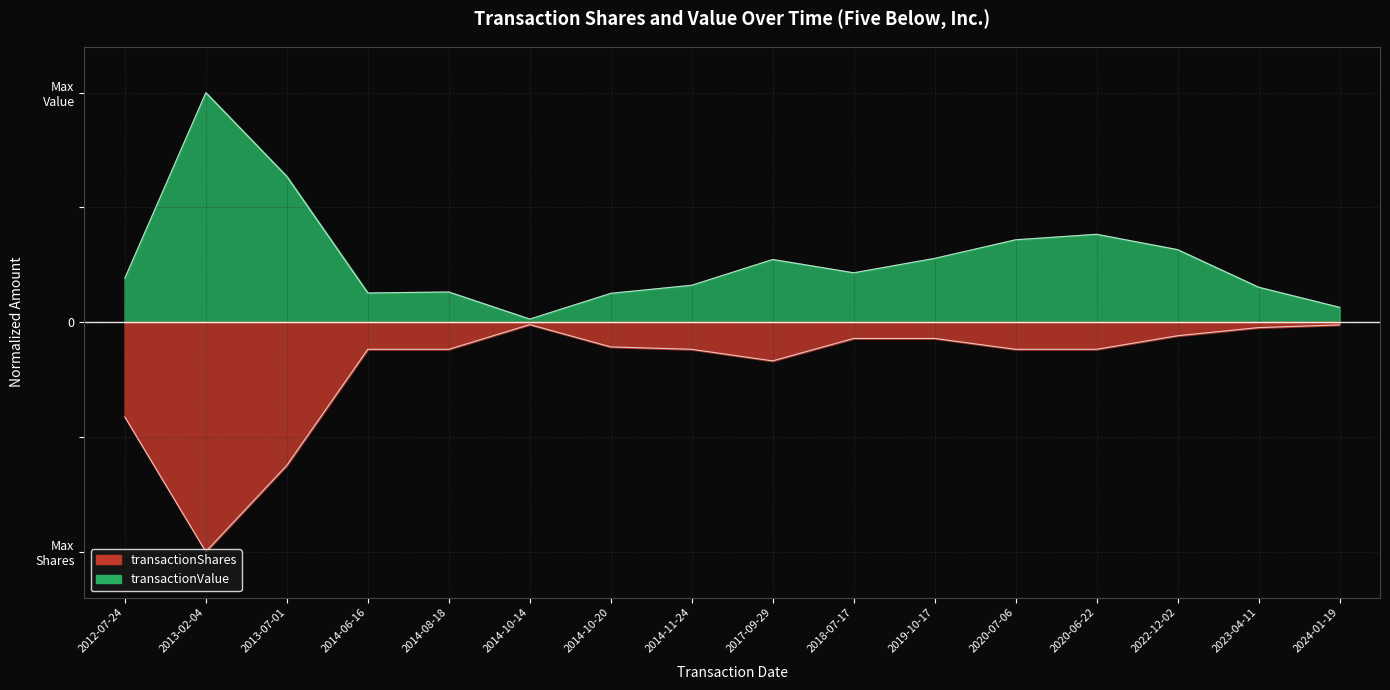

The transactionShares series shows -0.2 at 2014-06-16. True or false?

False